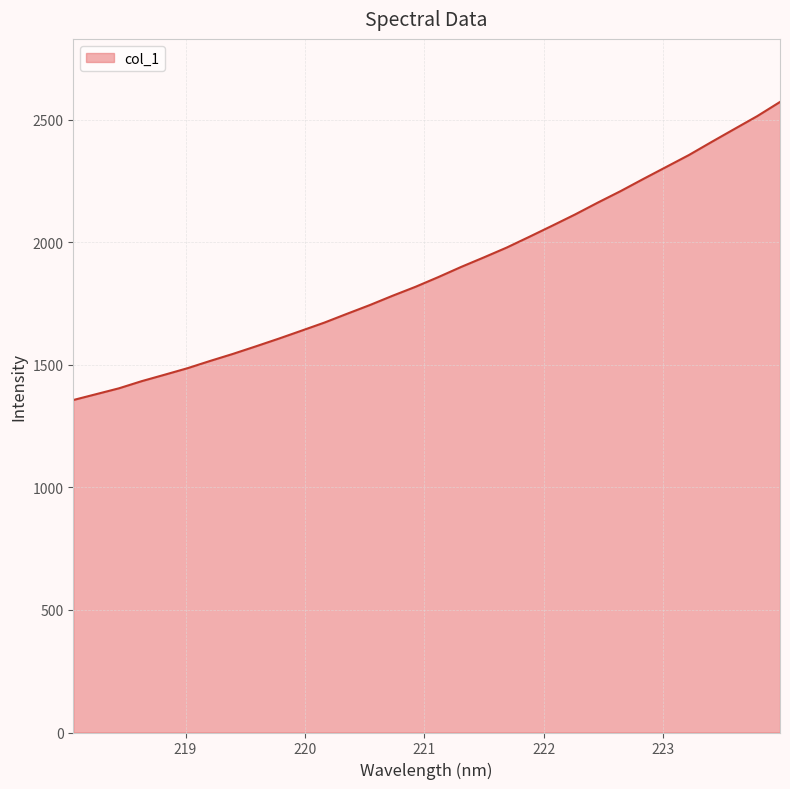

What is the greatest value displayed?

2573.2